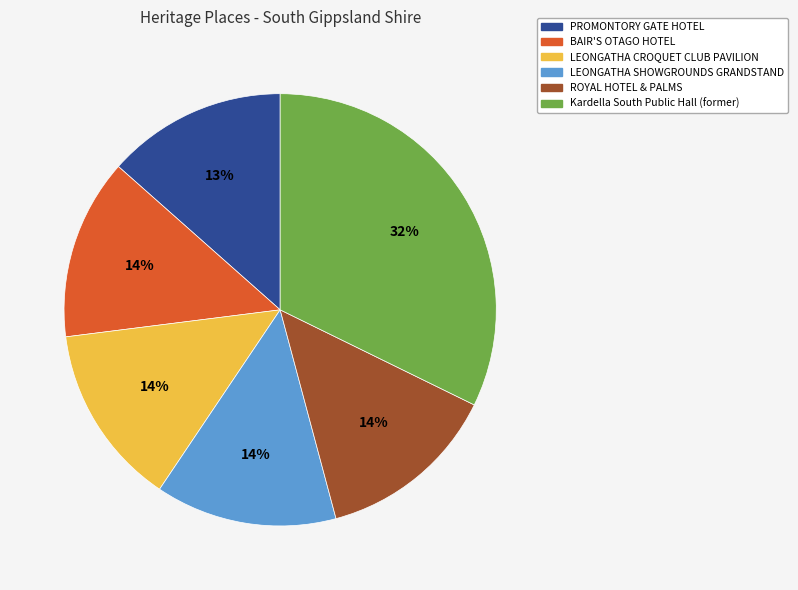

To the nearest percent, what is the difference between the largest and smallest slice percentages?

19%